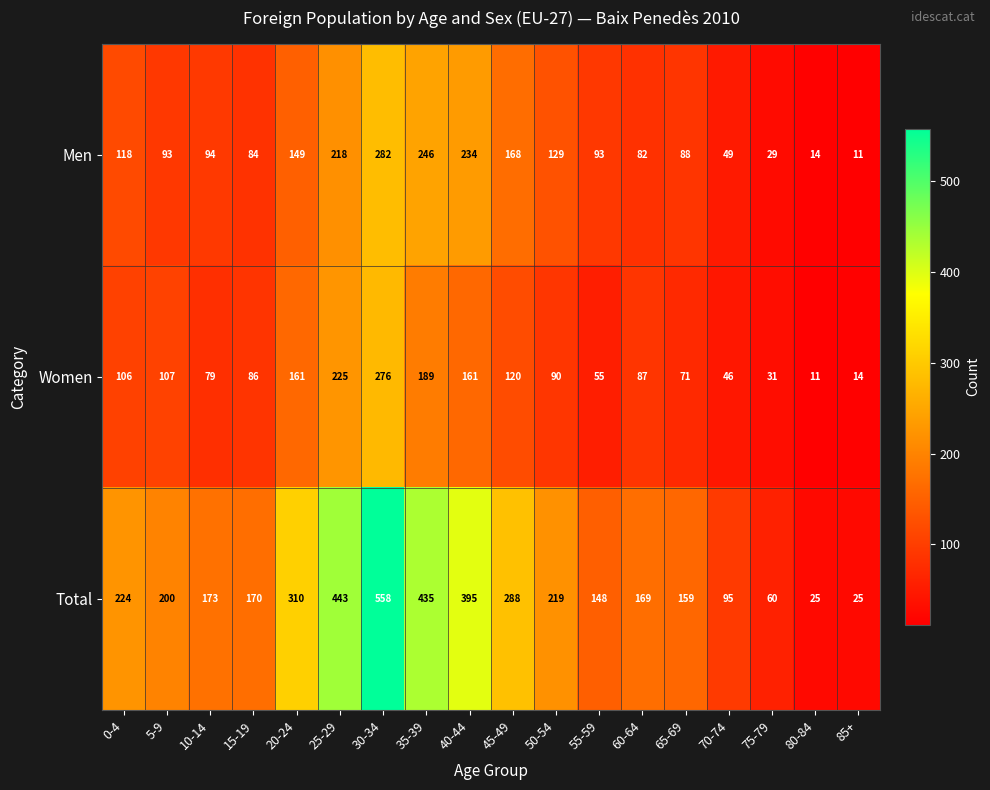

How many data points does each series have?

18